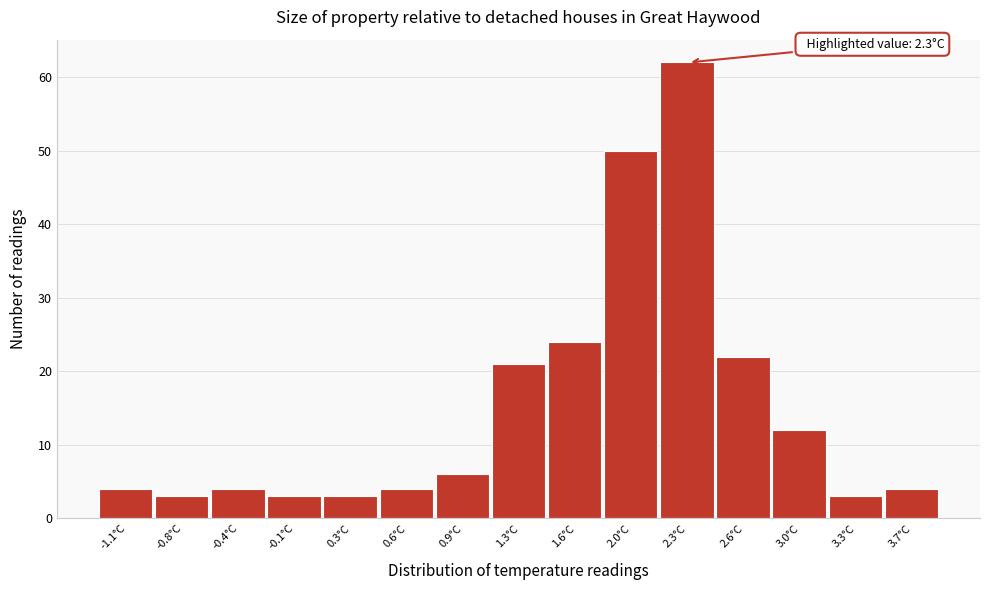

Reading left to right, what are all the values shown in this chart?

-1.1°C=4	-0.8°C=3	-0.4°C=4	-0.1°C=3	0.3°C=3	0.6°C=4	0.9°C=6	1.3°C=21	1.6°C=24	2.0°C=50	2.3°C=62	2.6°C=22	3.0°C=12	3.3°C=3	3.7°C=4